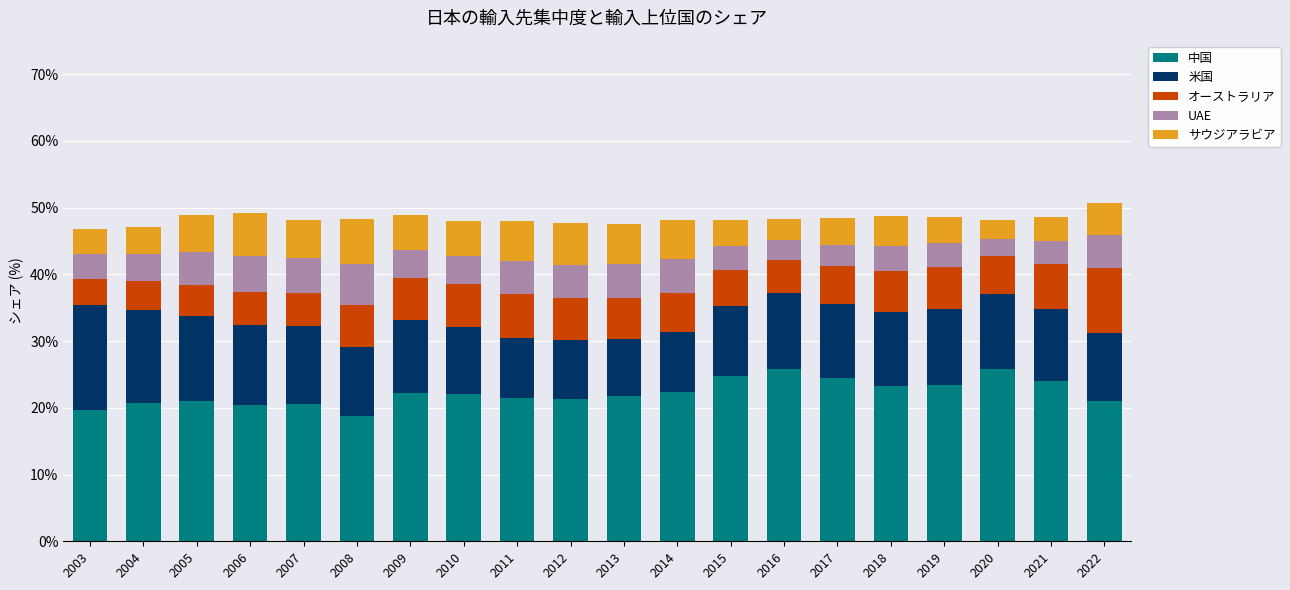

What is the difference between the second highest and second lowest values in the 中国 series?

6.1